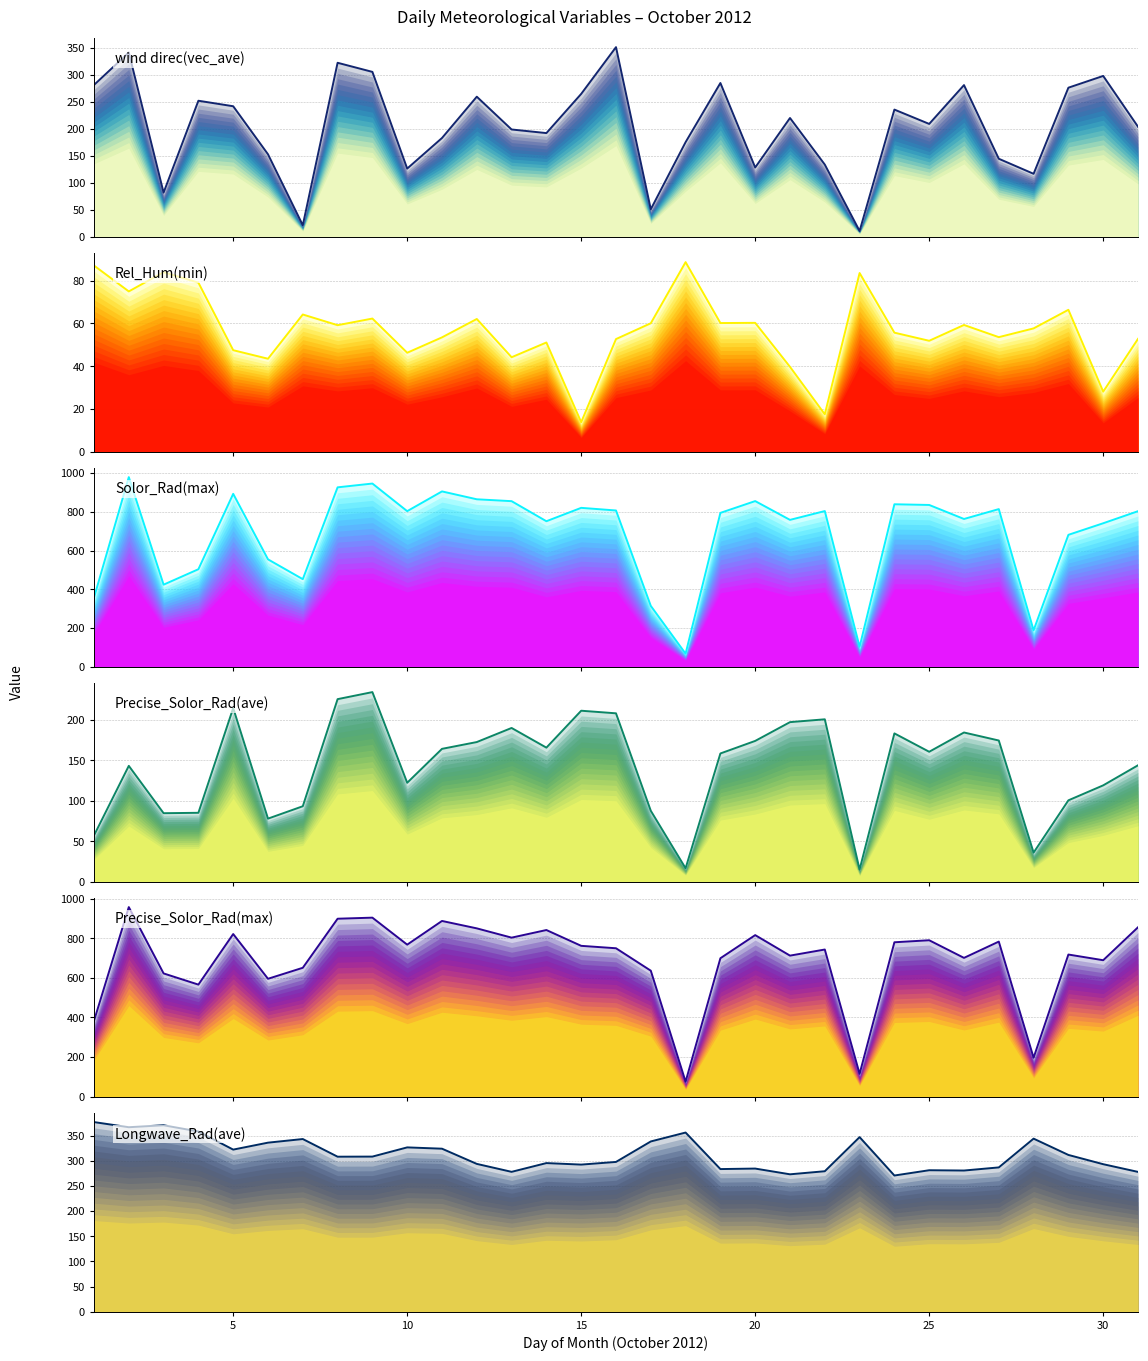

What are all the series names shown in the legend?

wind direc(vec_ave), Rel_Hum(min), Solor_Rad(max), Precise_Solor_Rad(ave), Precise_Solor_Rad(max), Longwave_Rad(ave)